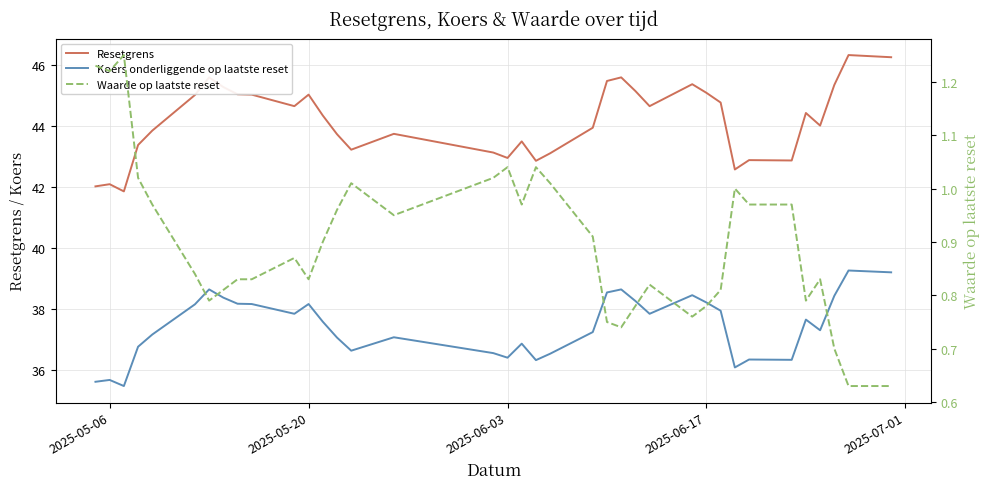

The value of Waarde op laatste reset at 14 is 0.5. True or false?

False